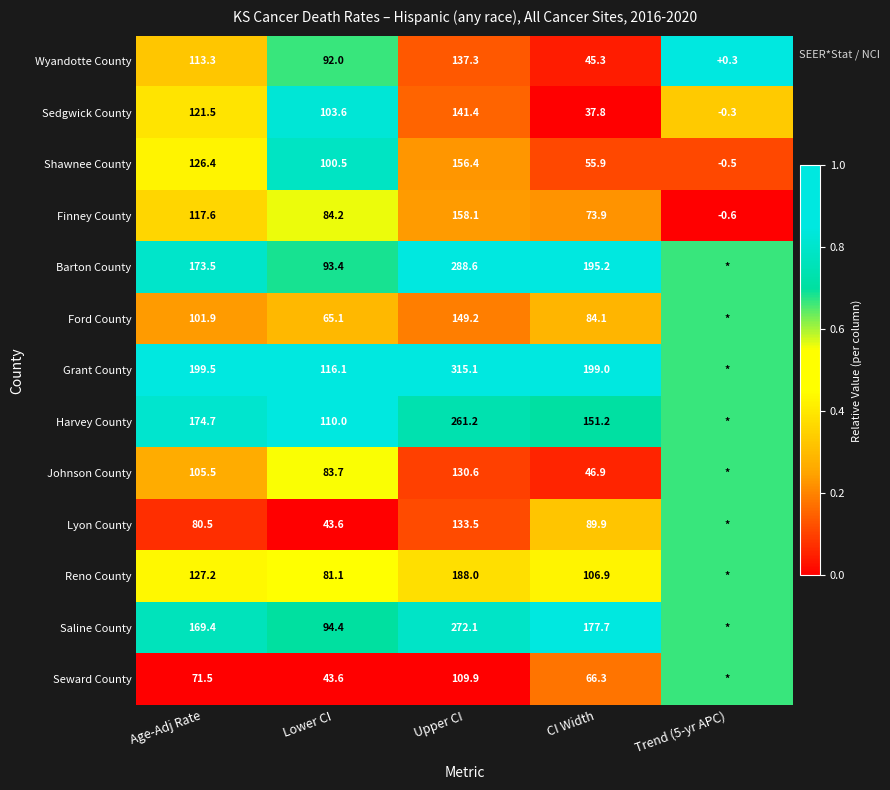

Rank the series at Age-Adj Rate from highest to lowest value.

Grant County, Harvey County, Barton County, Saline County, Reno County, Shawnee County, Sedgwick County, Finney County, Wyandotte County, Johnson County, Ford County, Lyon County, Seward County